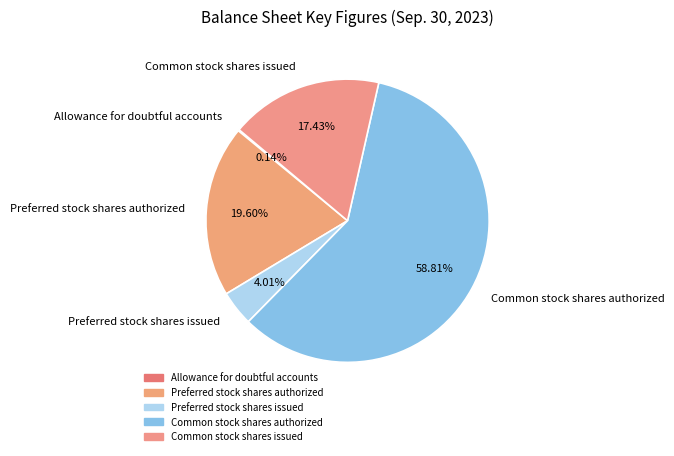

Which category has the biggest portion of the pie?

Common stock shares authorized